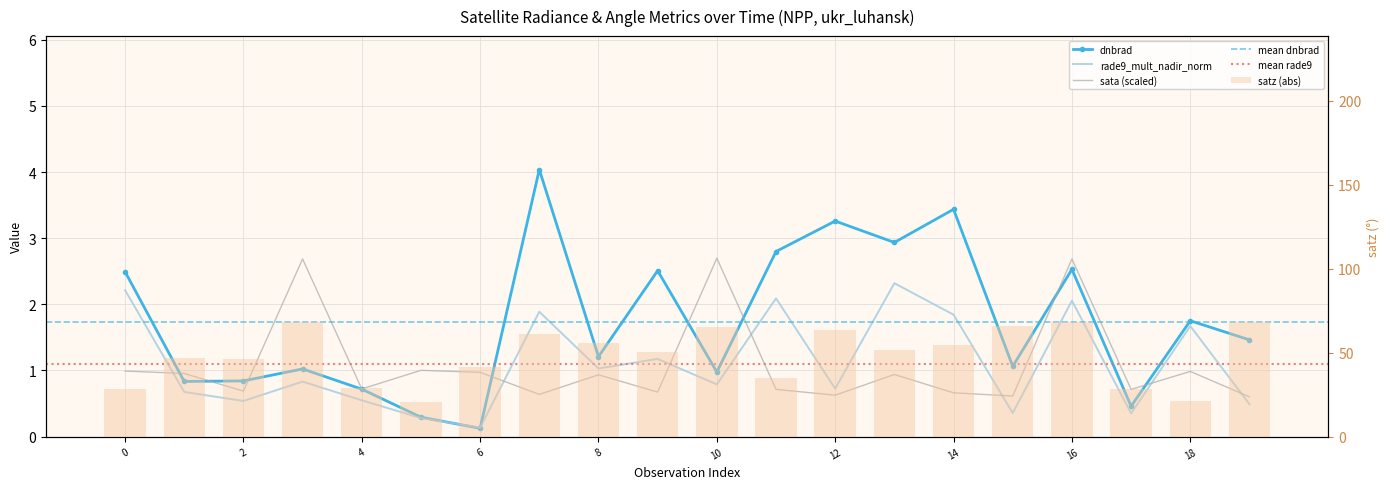

How many distinct data groups are displayed?

3